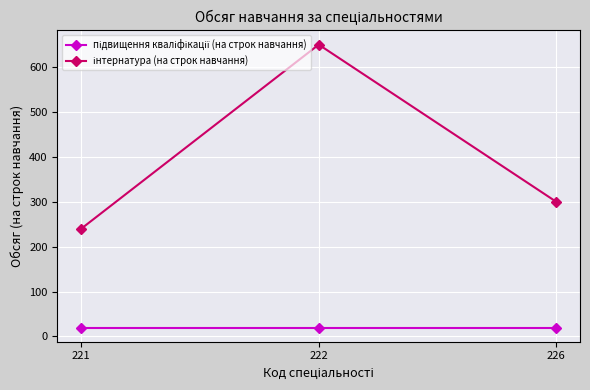

How many categories are shown in the chart?

3